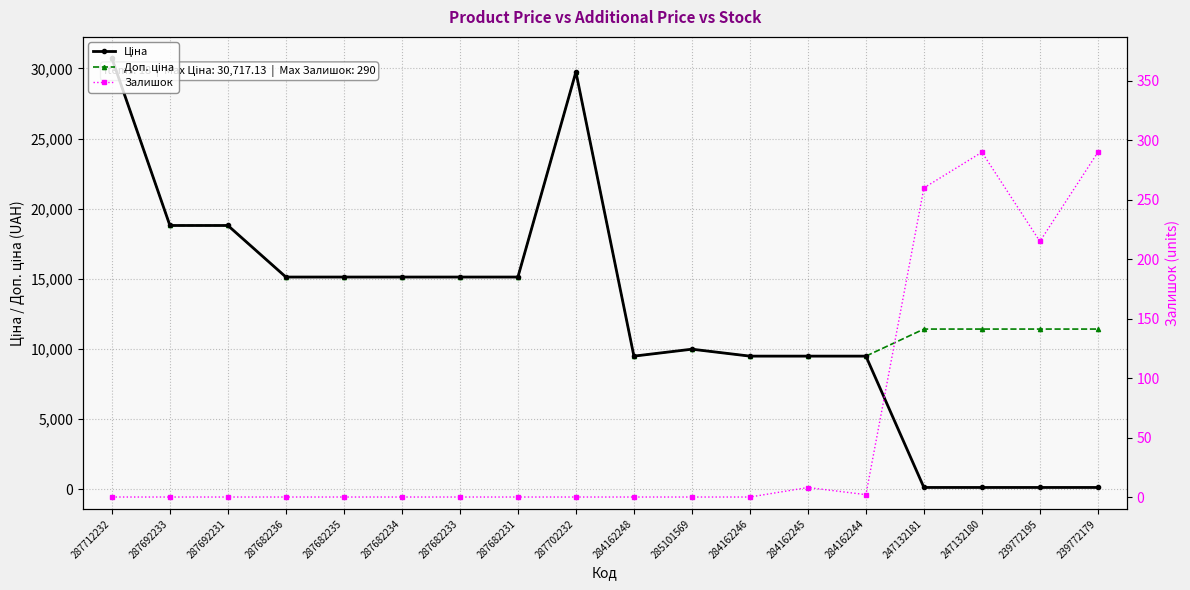

At 287682234, list the series in order from largest to smallest.

Ціна, Доп. ціна, Залишок